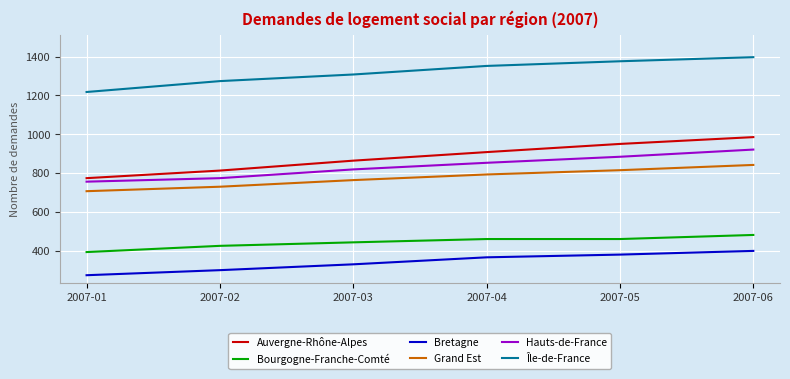

Which label corresponds to the largest value in the chart?

2007-06